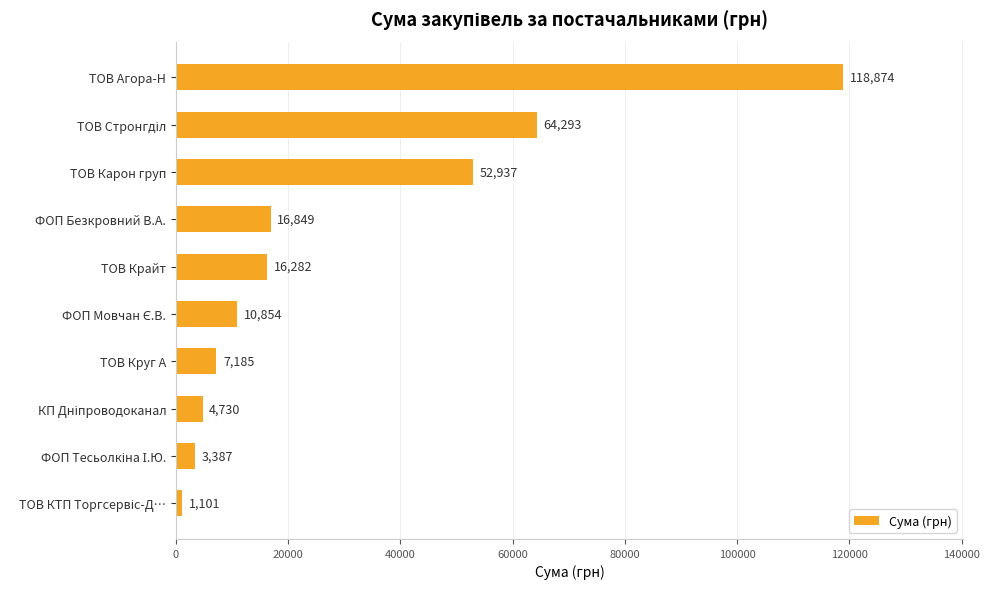

What is the label of the 10th bar from the bottom?

ТОВ Агора-Н